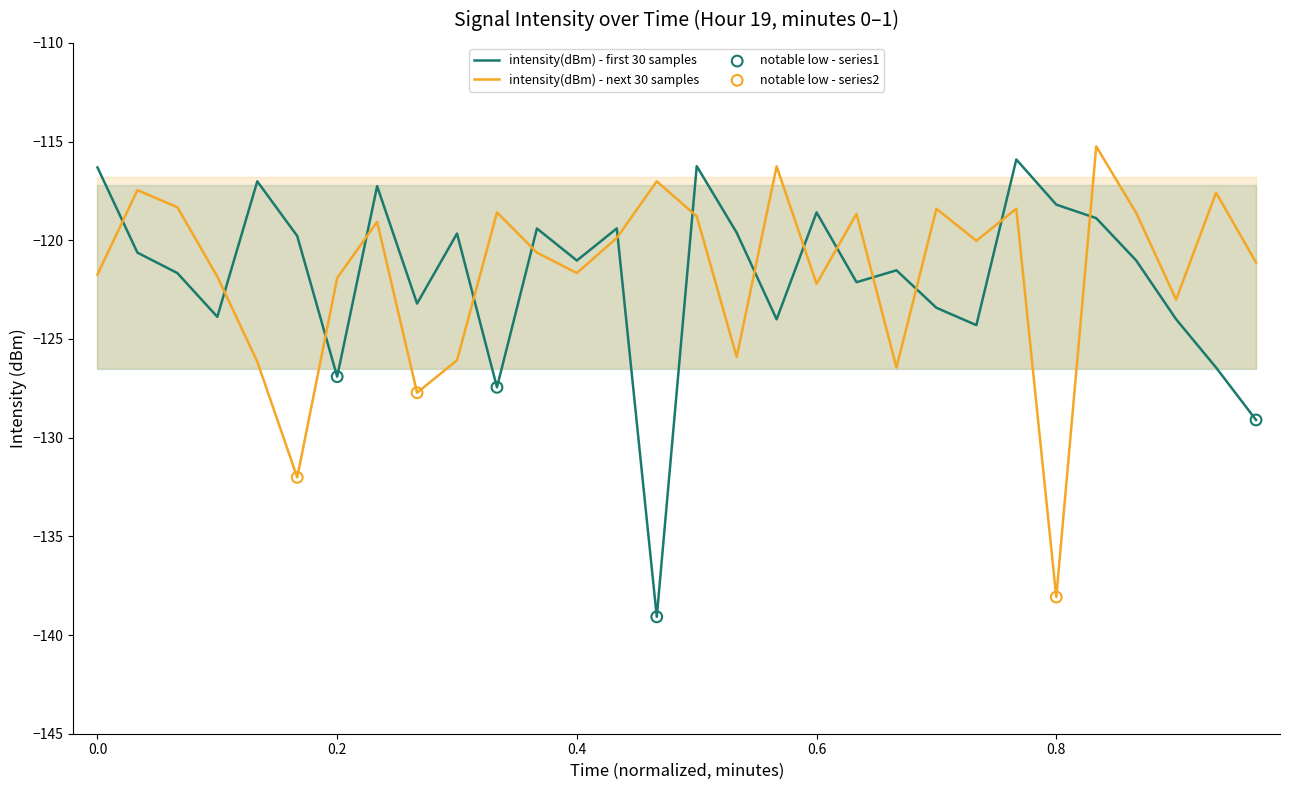

Which series has the widest spread of Y values?

intensity(dBm) - first 30 samples